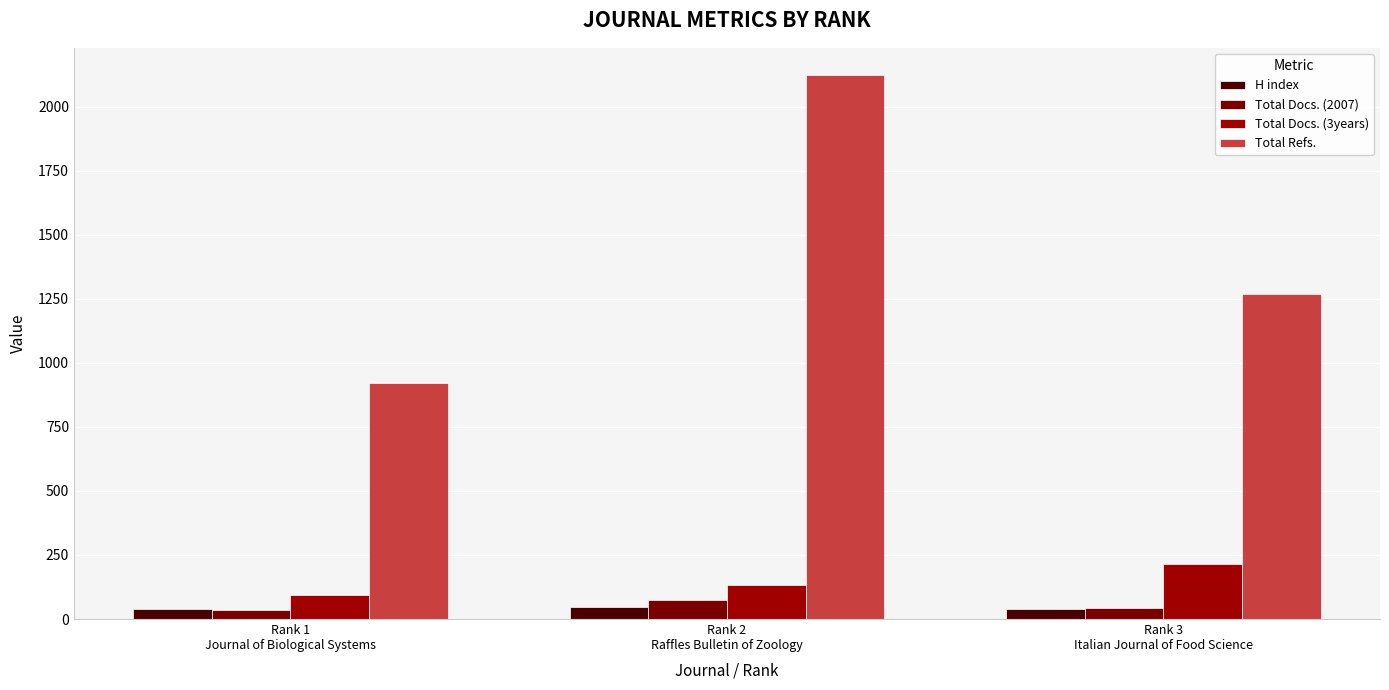

Are the bars horizontal?

No